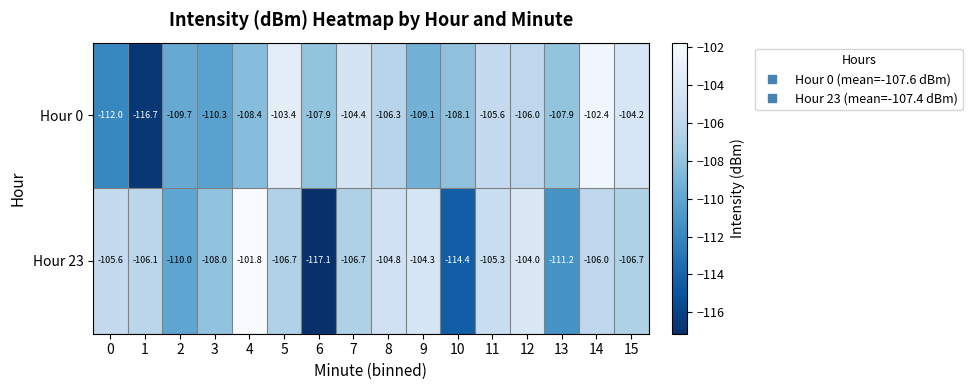

What is the difference between the second highest and second lowest values in the Hour 23 series?

10.4